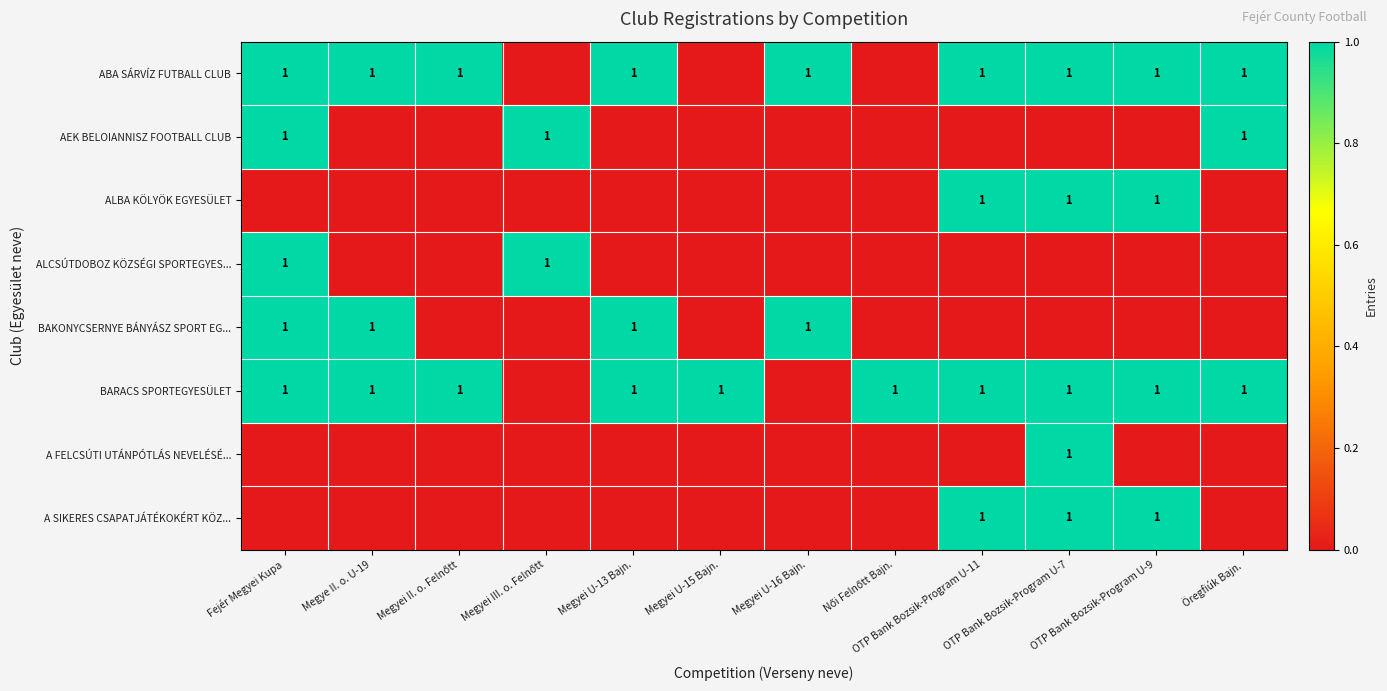

What is the difference between the maximum and second lowest values in the A SIKERES CSAPATJÁTÉKOKÉRT KÖZ... series?

1